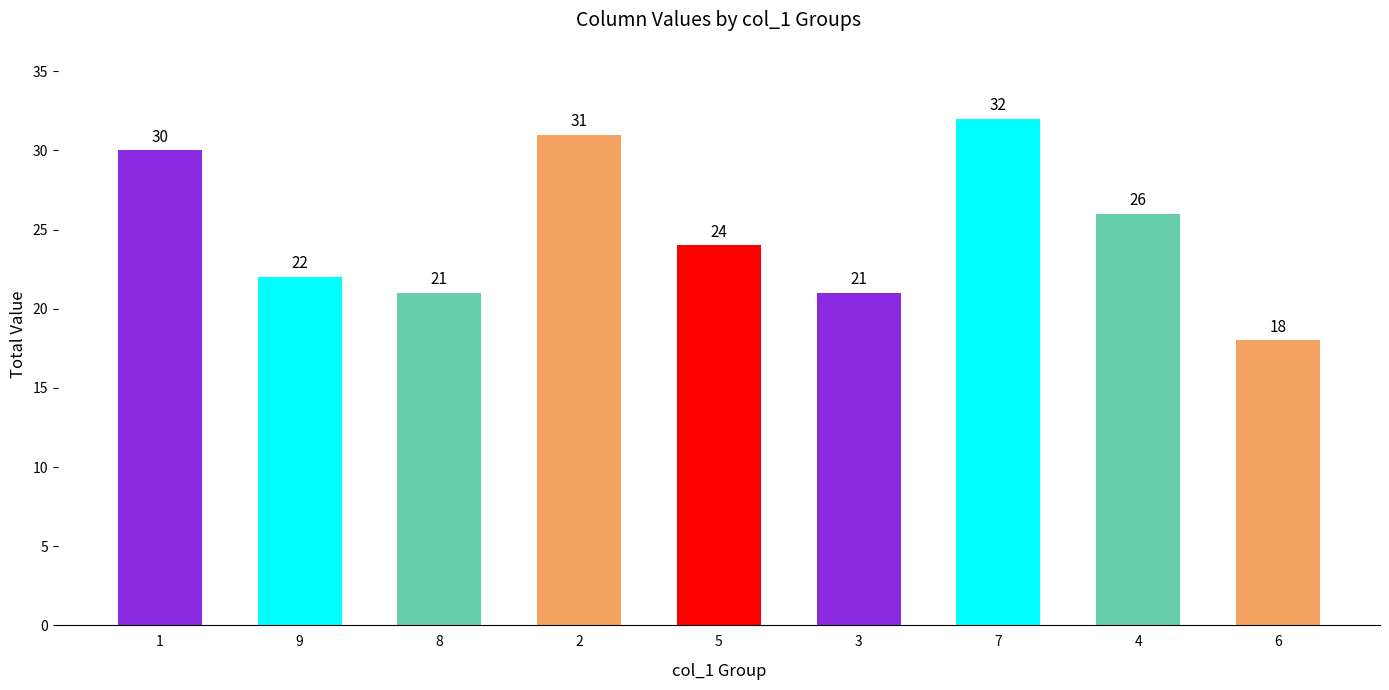

The value at 6 is 24. True or false?

False